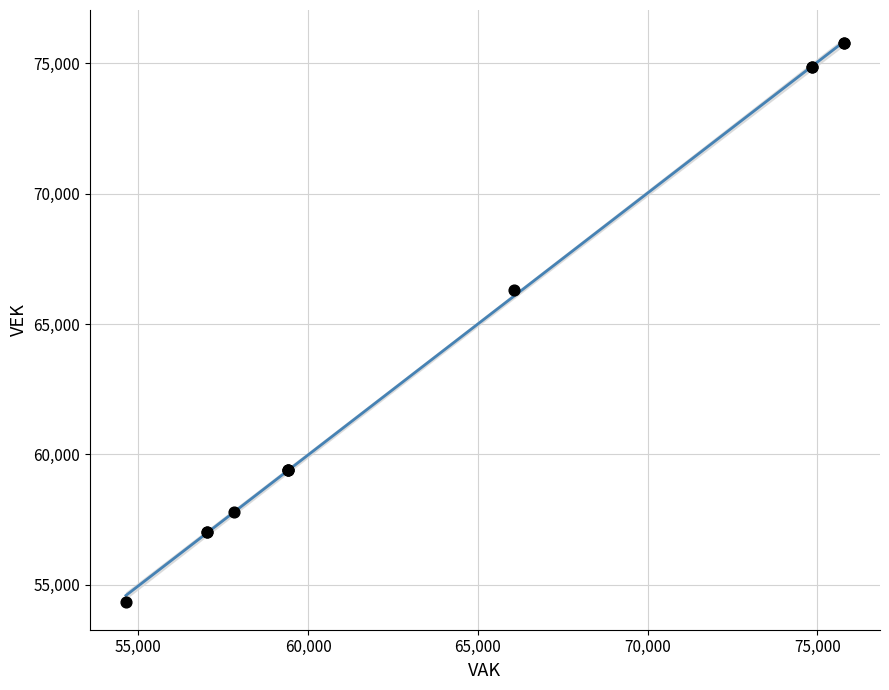

What Y value in the scatter plot is closest to 65075?

66325